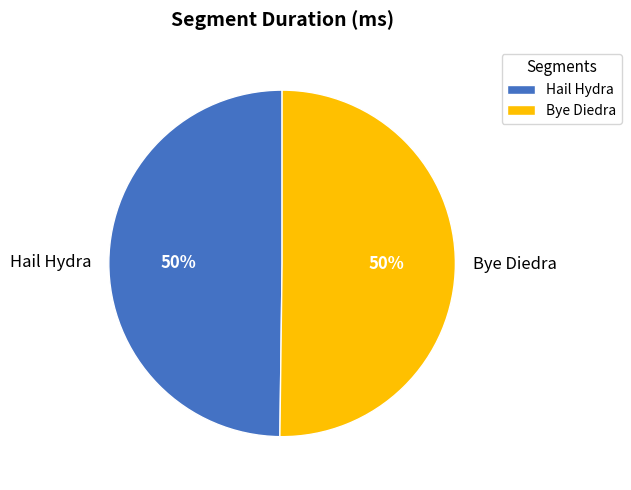

To the nearest percent, what percentage of the pie is Hail Hydra?

50%